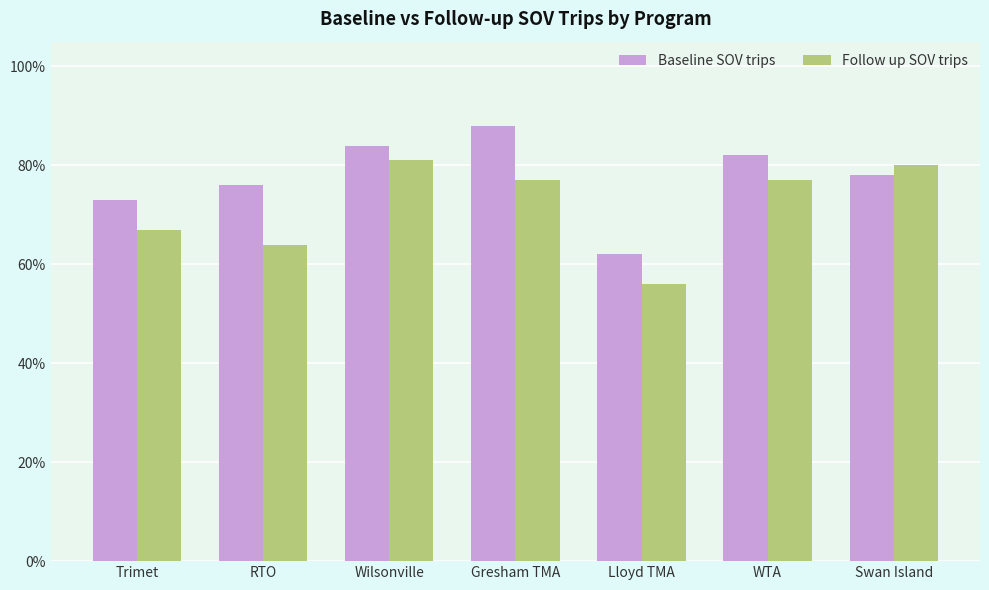

What is the value of the Follow up SOV trips bar at the 3rd from the left?

0.8